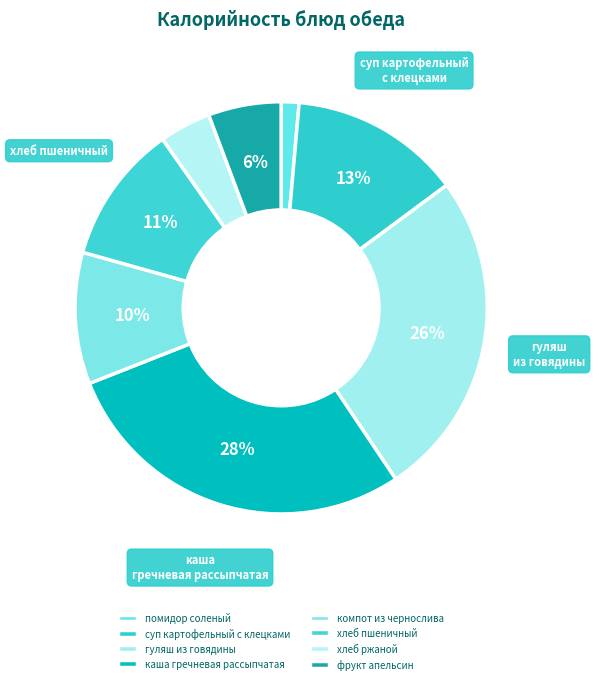

Combined, what portion of the pie is хлеб пшеничный and фрукт апельсин?

16.6%